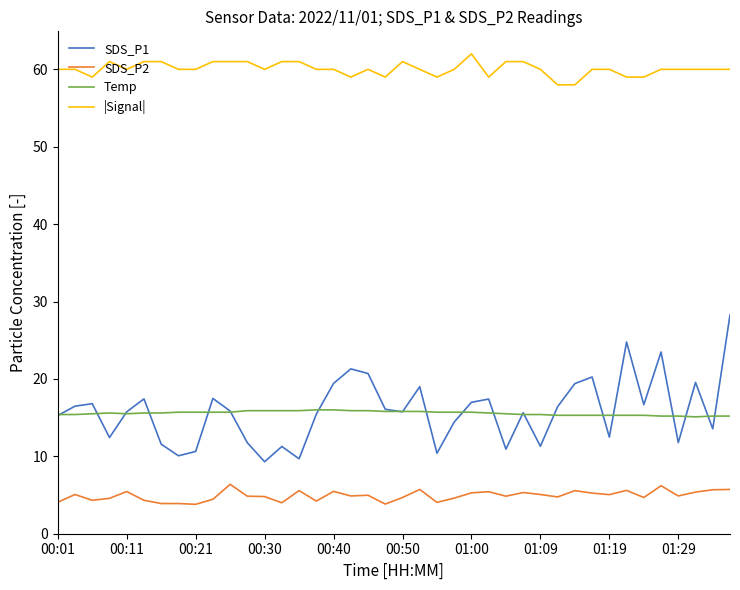

True or false: SDS_P1 and SDS_P2 intersect in this chart.

False